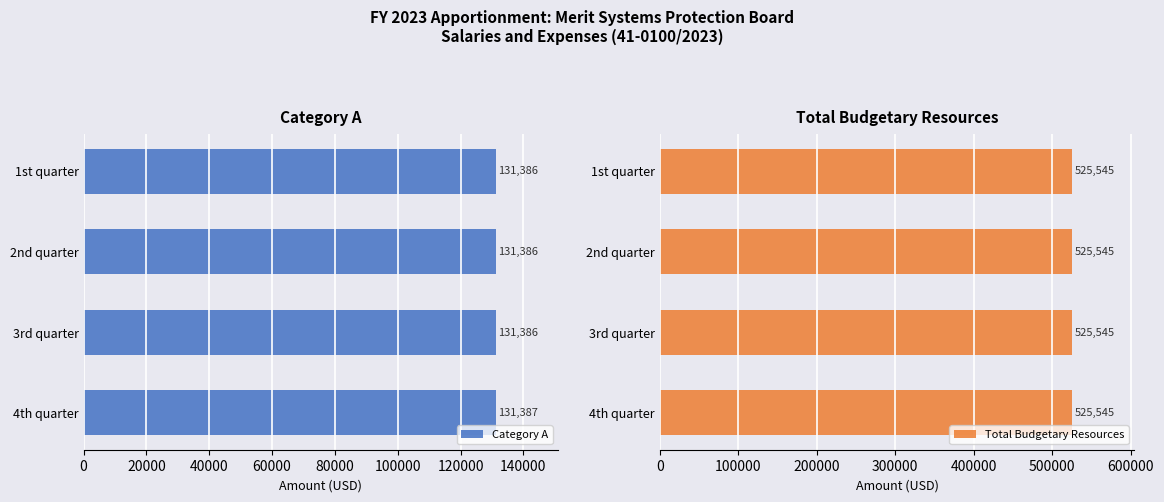

Is it true that Category A equals 131386 at 2nd quarter?

True